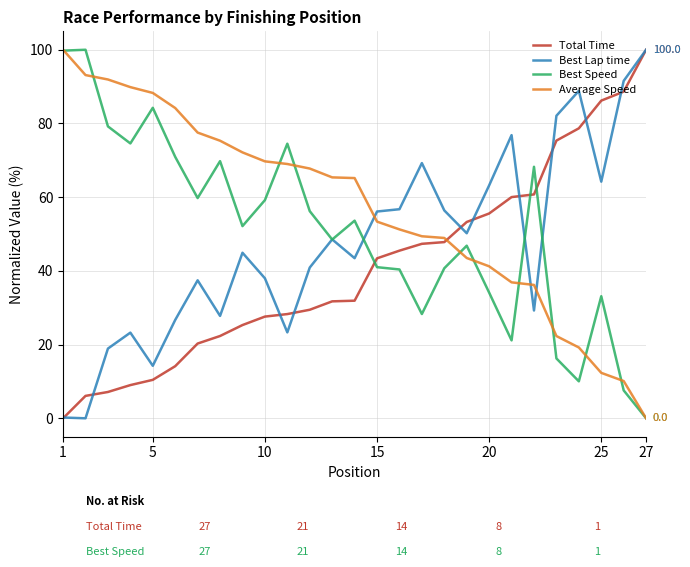

Which series ends up on top after the final intersection of Total Time and Best Speed?

Total Time